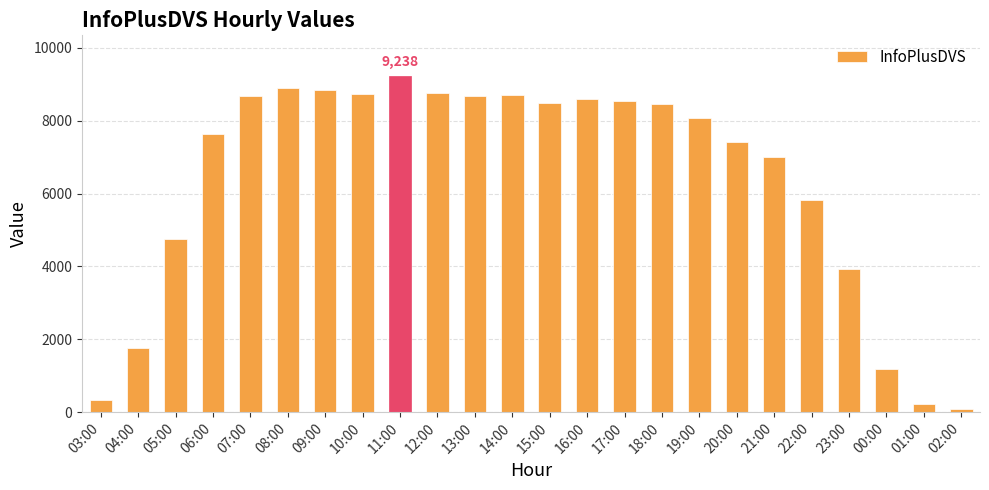

What is the sum of all values?

152875